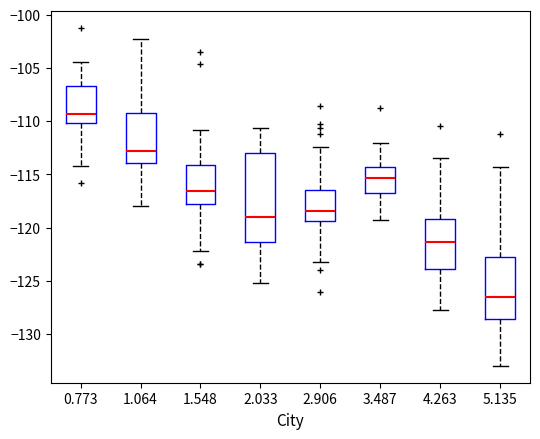

Reading left to right, transcribe this box plot: for each box, give where its median line is, the range the box spans, and where its two whiskers end, as read against the y-axis. The values are not printed on the chart, so give them approximately, as read against the axis.

0.773: median -109.5, box -110.0 to -106.5, whiskers -114.0 to -104.5
1.064: median -113.0, box -114.0 to -109.0, whiskers -118.0 to -102.5
1.548: median -116.5, box -117.5 to -114.0, whiskers -122.0 to -111.0
2.033: median -119.0, box -121.5 to -113.0, whiskers -125.0 to -110.5
2.906: median -118.5, box -119.5 to -116.5, whiskers -123.0 to -112.5
3.487: median -115.5, box -116.5 to -114.5, whiskers -119.5 to -112.0
4.263: median -121.5, box -124.0 to -119.0, whiskers -128.0 to -113.5
5.135: median -126.5, box -128.5 to -123.0, whiskers -133.0 to -114.5